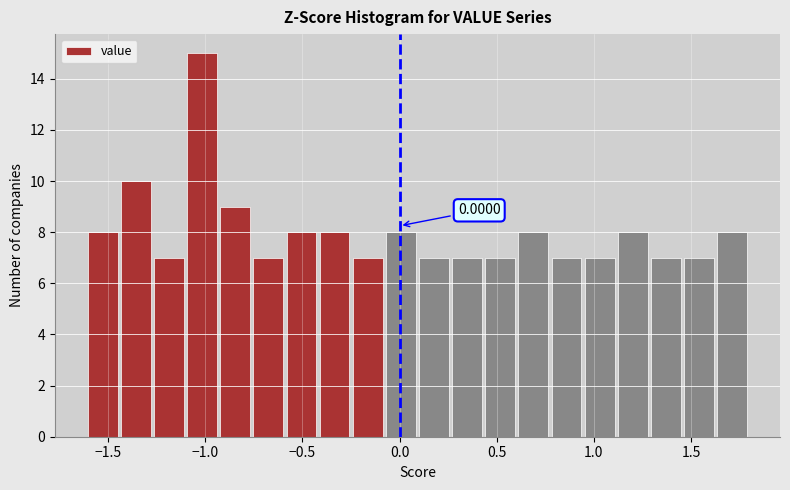

Read against the x-axis, roughly where is the centre of the tallest bar?

-1.00